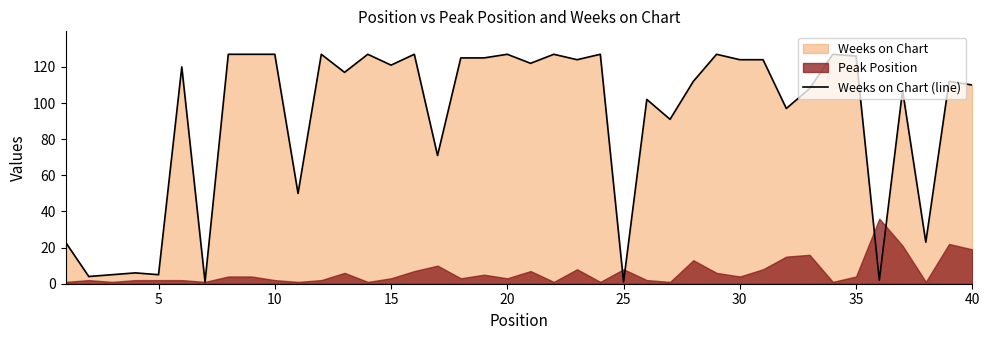

The Weeks on Chart (line) series shows 187 at 30. True or false?

False